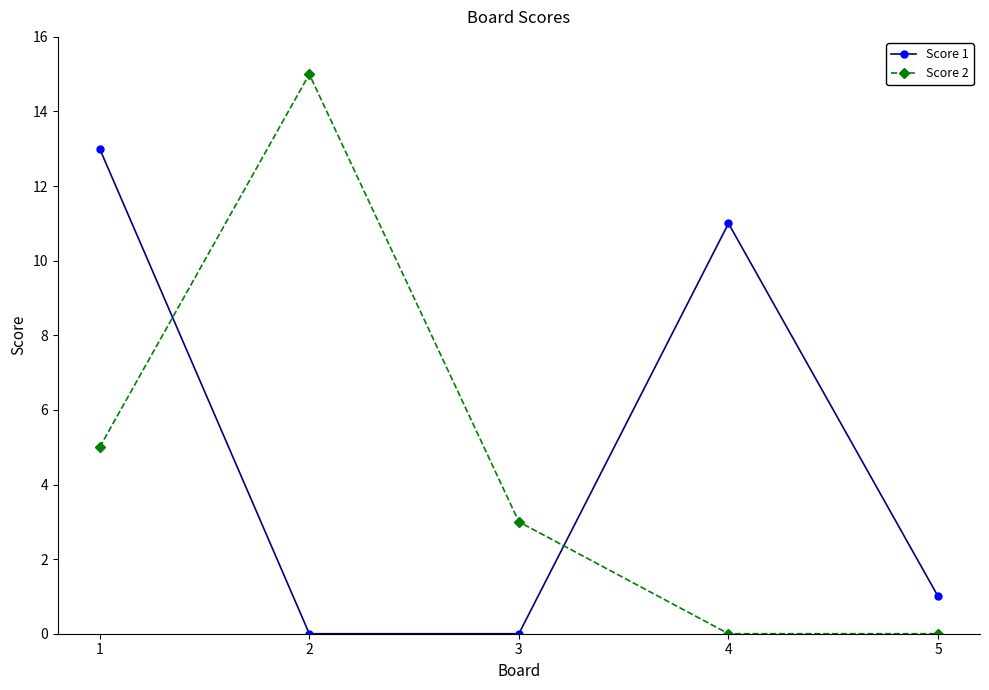

Is the value of Score 2 at 2 greater than the value of Score 1 at 2?

Yes